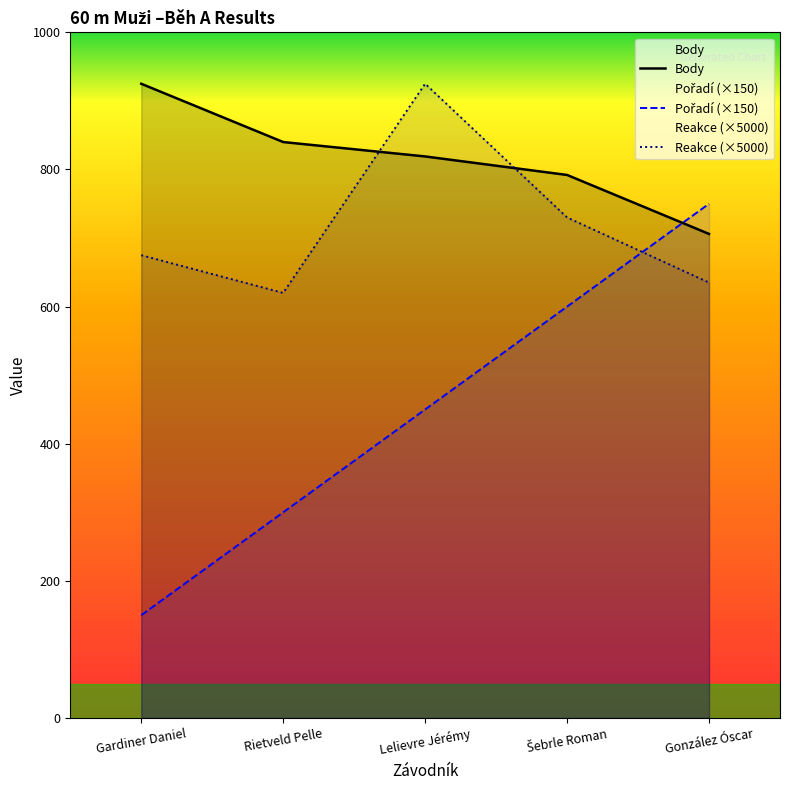

What is the value of the Body point at the 5th from the left?

706